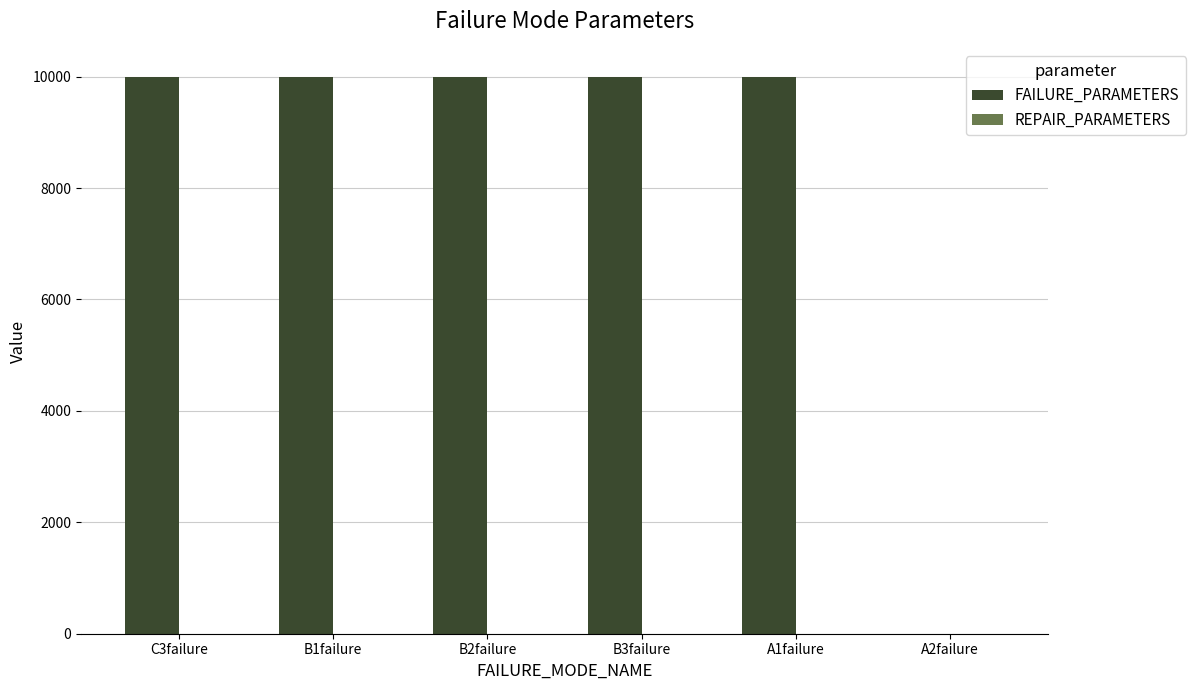

How many distinct data groups are displayed?

2